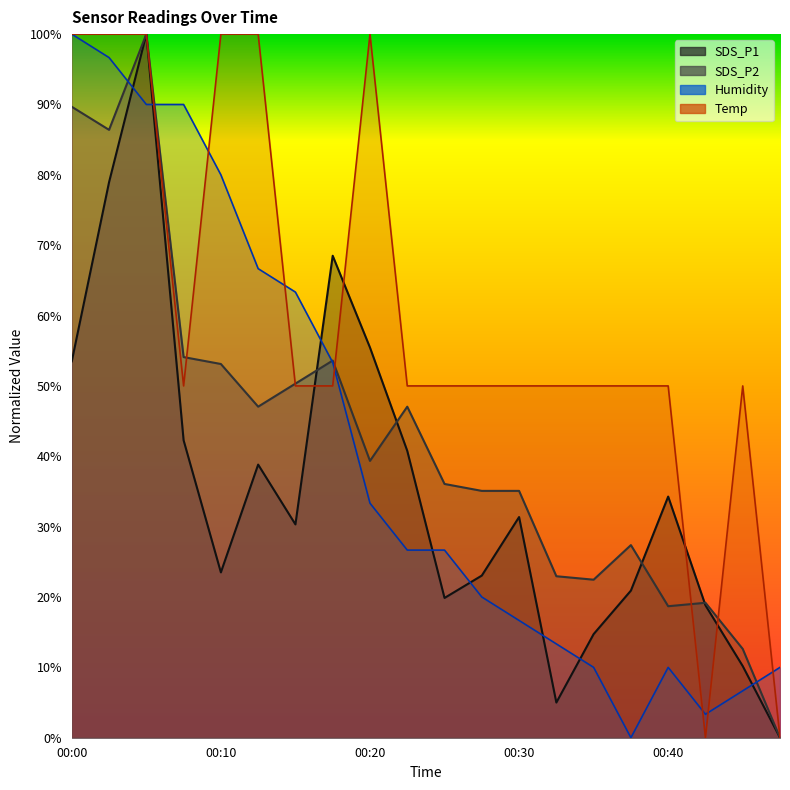

What is the spread (max minus min) of values at 00:00?

46.5